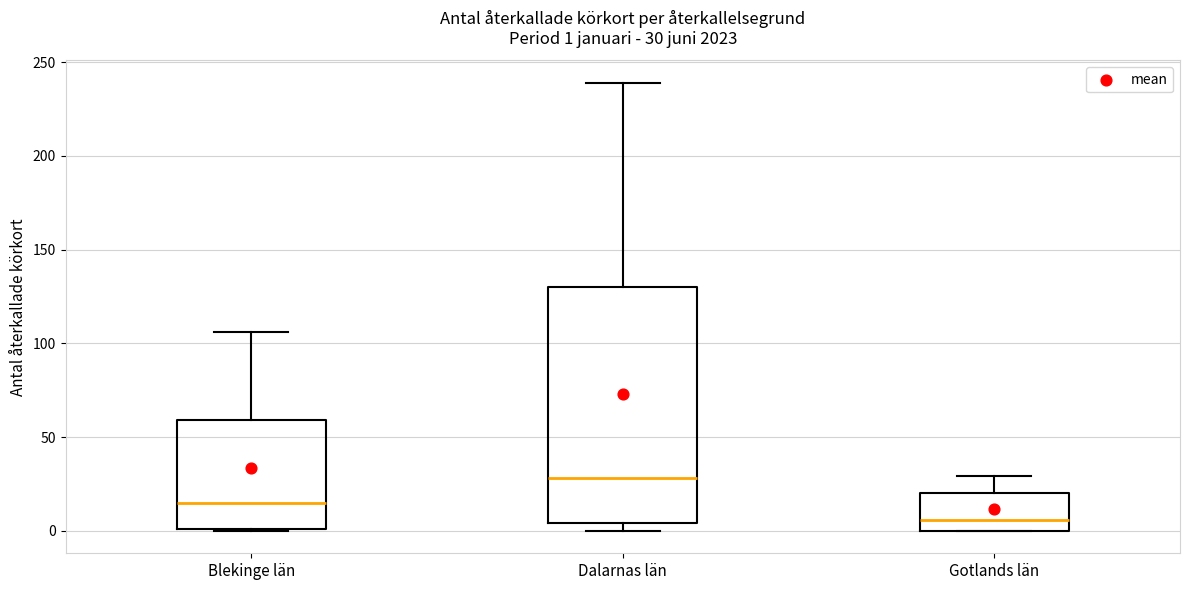

Which box's median line is the highest?

Dalarnas län